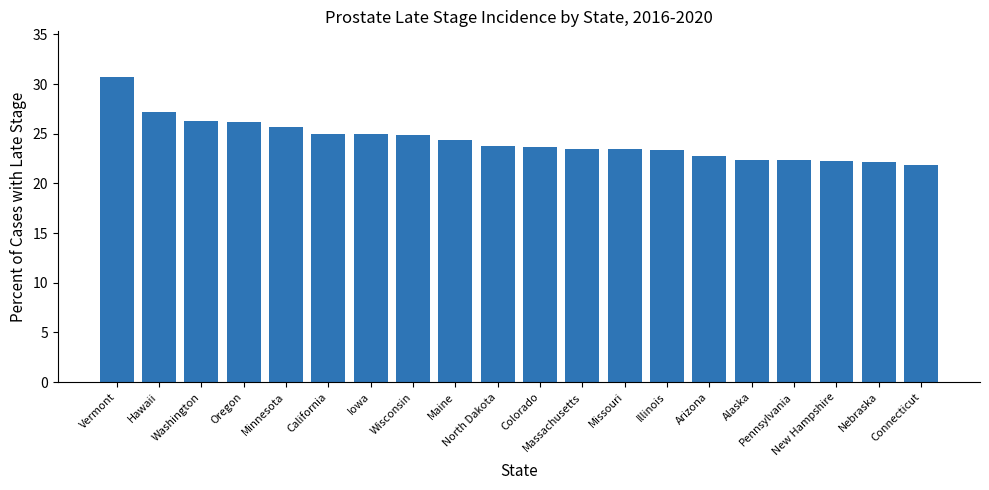

Which has a higher value, Wisconsin or North Dakota?

Wisconsin